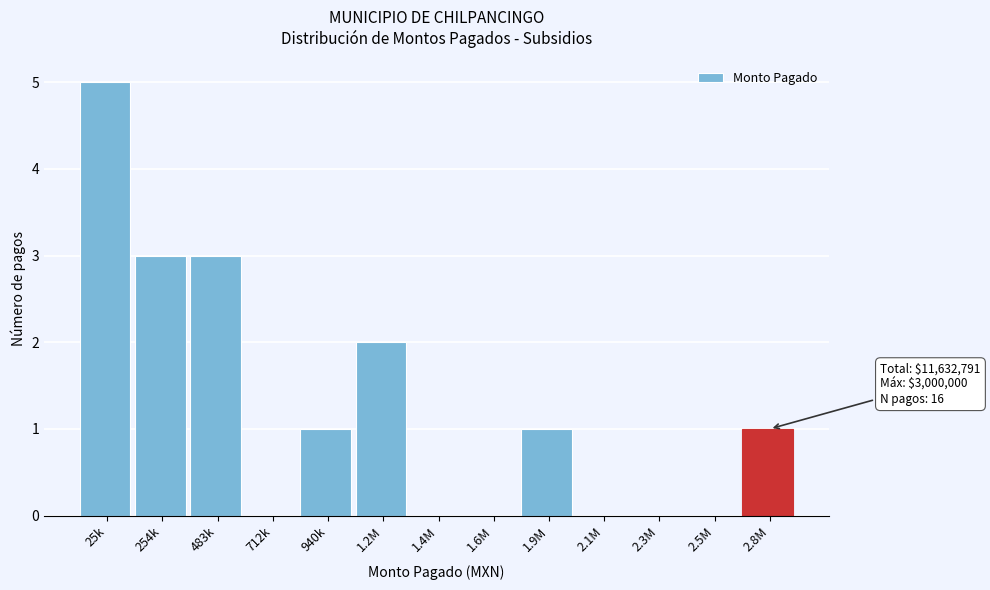

Reading right to left, extract all data points from this chart.

2.8M=1	2.5M=0	2.3M=0	2.1M=0	1.9M=1	1.6M=0	1.4M=0	1.2M=2	940k=1	712k=0	483k=3	254k=3	25k=5